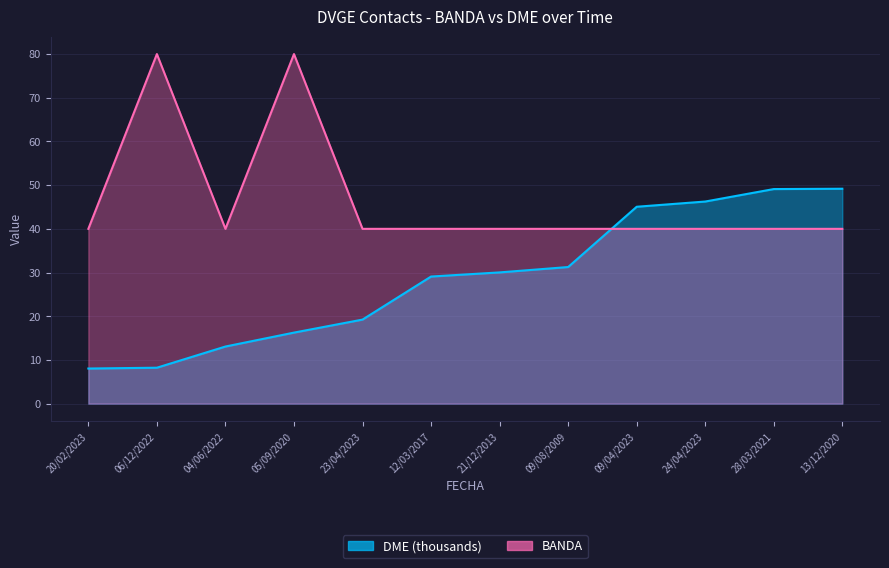

After their last crossing, which series has the higher values: BANDA or DME?

DME